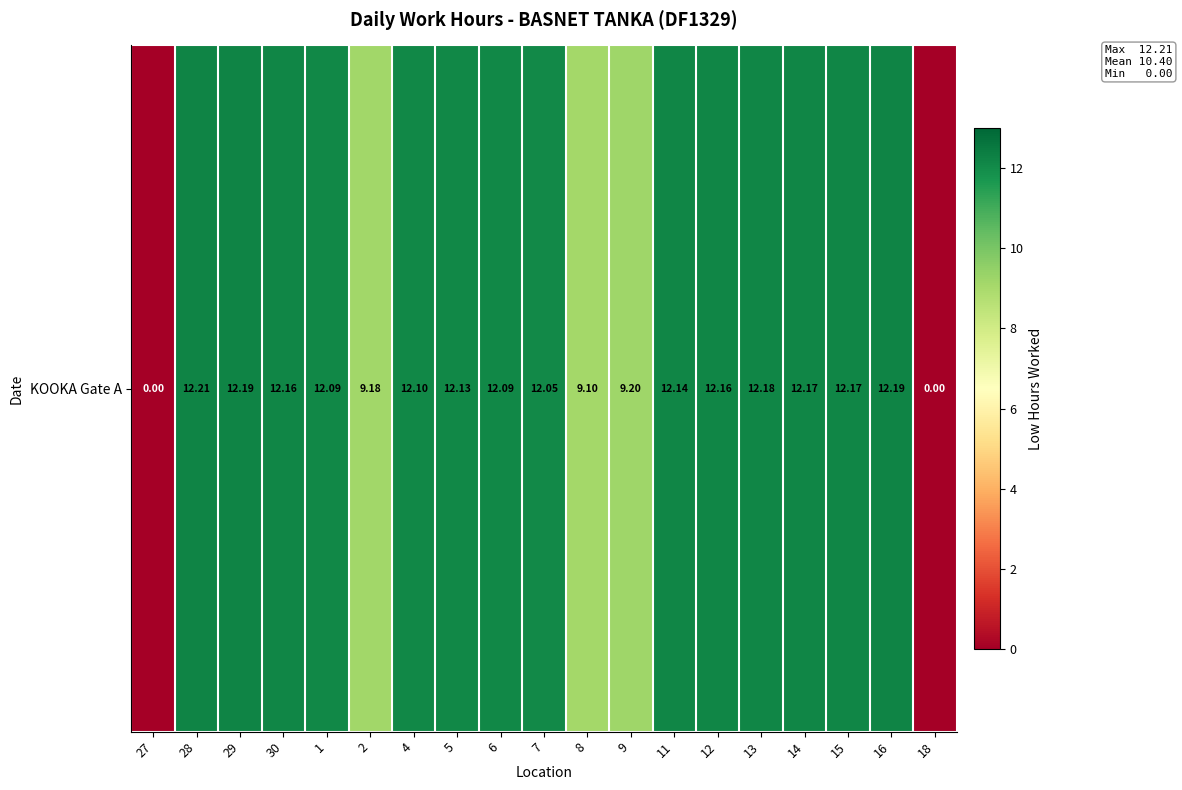

What is the difference between the maximum and second lowest values?

12.2